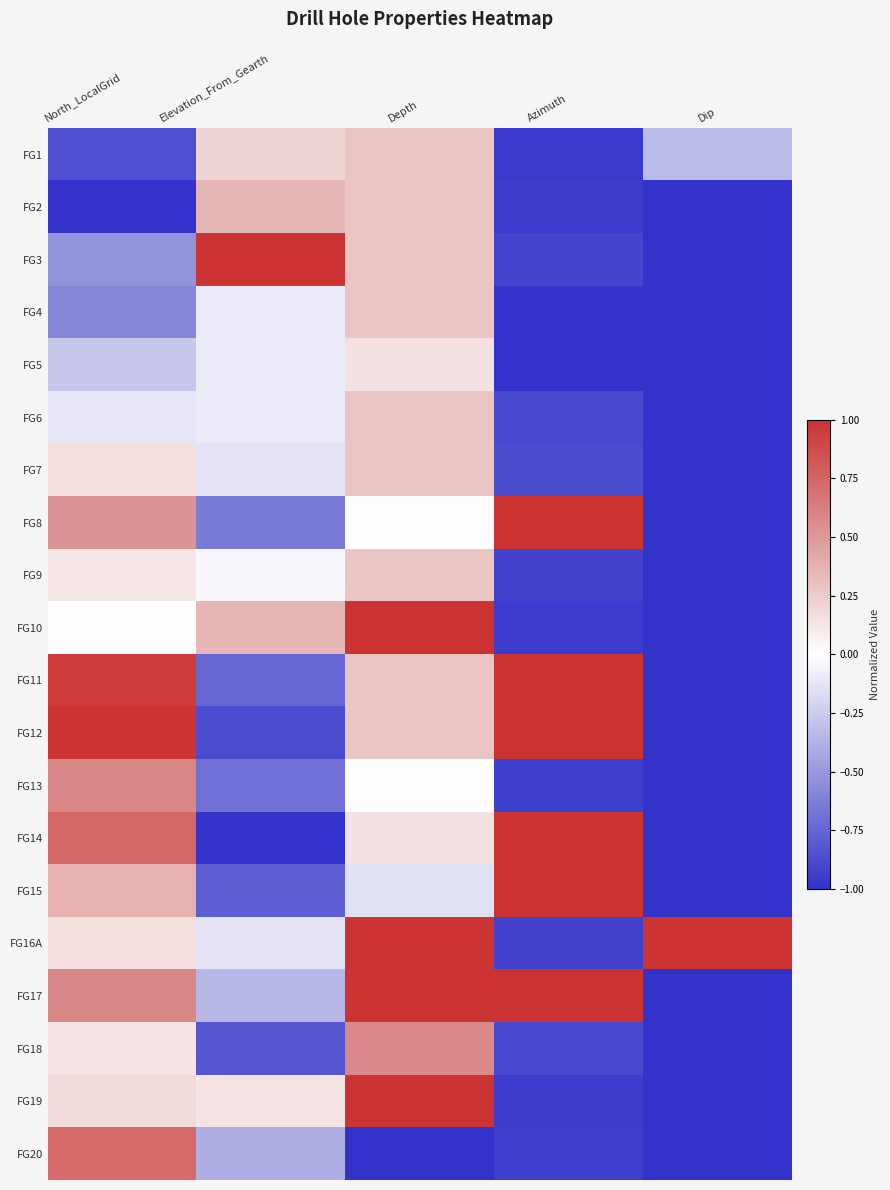

Reading left to right, extract all data points from this chart.

FG1: North_LocalGrid=-0.9	Elevation_From_Gearth=0.2	Depth=0.3	Azimuth=-1.0	Dip=-0.3
FG2: North_LocalGrid=-1.0	Elevation_From_Gearth=0.3	Depth=0.3	Azimuth=-0.9	Dip=-1.0
FG3: North_LocalGrid=-0.5	Elevation_From_Gearth=1.0	Depth=0.3	Azimuth=-0.9	Dip=-1.0
FG4: North_LocalGrid=-0.6	Elevation_From_Gearth=-0.1	Depth=0.3	Azimuth=-1.0	Dip=-1.0
FG5: North_LocalGrid=-0.3	Elevation_From_Gearth=-0.1	Depth=0.1	Azimuth=-1.0	Dip=-1.0
FG6: North_LocalGrid=-0.1	Elevation_From_Gearth=-0.1	Depth=0.3	Azimuth=-0.9	Dip=-1.0
FG7: North_LocalGrid=0.2	Elevation_From_Gearth=-0.1	Depth=0.3	Azimuth=-0.9	Dip=-1.0
FG8: North_LocalGrid=0.5	Elevation_From_Gearth=-0.7	Depth=0.0	Azimuth=1.0	Dip=-1.0
FG9: North_LocalGrid=0.1	Elevation_From_Gearth=-0.0	Depth=0.3	Azimuth=-0.9	Dip=-1.0
FG10: North_LocalGrid=0.0	Elevation_From_Gearth=0.3	Depth=1.0	Azimuth=-1.0	Dip=-1.0
FG11: North_LocalGrid=1.0	Elevation_From_Gearth=-0.7	Depth=0.3	Azimuth=1.0	Dip=-1.0
FG12: North_LocalGrid=1.0	Elevation_From_Gearth=-0.9	Depth=0.3	Azimuth=1.0	Dip=-1.0
FG13: North_LocalGrid=0.6	Elevation_From_Gearth=-0.7	Depth=0.0	Azimuth=-0.9	Dip=-1.0
FG14: North_LocalGrid=0.7	Elevation_From_Gearth=-1.0	Depth=0.1	Azimuth=1.0	Dip=-1.0
FG15: North_LocalGrid=0.4	Elevation_From_Gearth=-0.8	Depth=-0.1	Azimuth=1.0	Dip=-1.0
FG16A: North_LocalGrid=0.2	Elevation_From_Gearth=-0.1	Depth=1.0	Azimuth=-0.9	Dip=1.0
FG17: North_LocalGrid=0.6	Elevation_From_Gearth=-0.3	Depth=1.0	Azimuth=1.0	Dip=-1.0
FG18: North_LocalGrid=0.1	Elevation_From_Gearth=-0.8	Depth=0.6	Azimuth=-0.9	Dip=-1.0
FG19: North_LocalGrid=0.2	Elevation_From_Gearth=0.1	Depth=1.0	Azimuth=-0.9	Dip=-1.0
FG20: North_LocalGrid=0.7	Elevation_From_Gearth=-0.4	Depth=-1.0	Azimuth=-0.9	Dip=-1.0